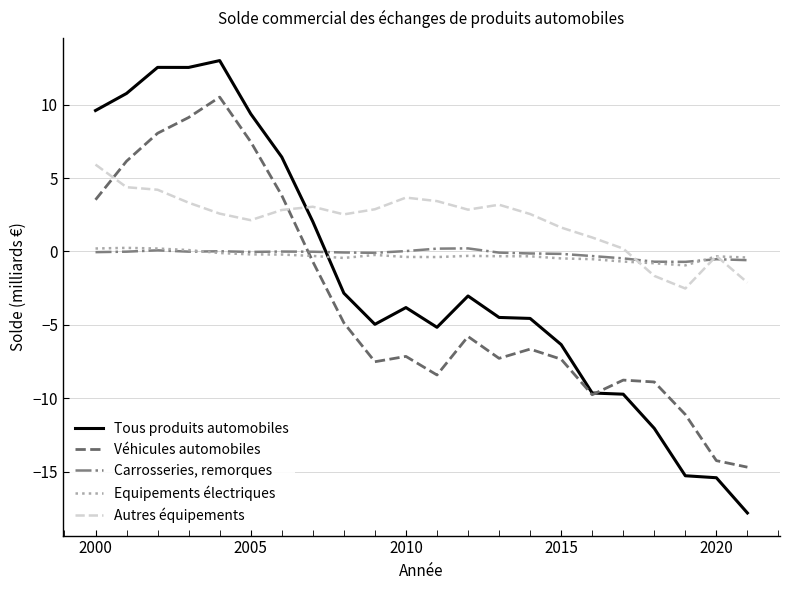

Rank the series by their maximum value, from highest to lowest.

Tous produits automobiles, Véhicules automobiles, Autres équipements, Equipements électriques, Carrosseries, remorques